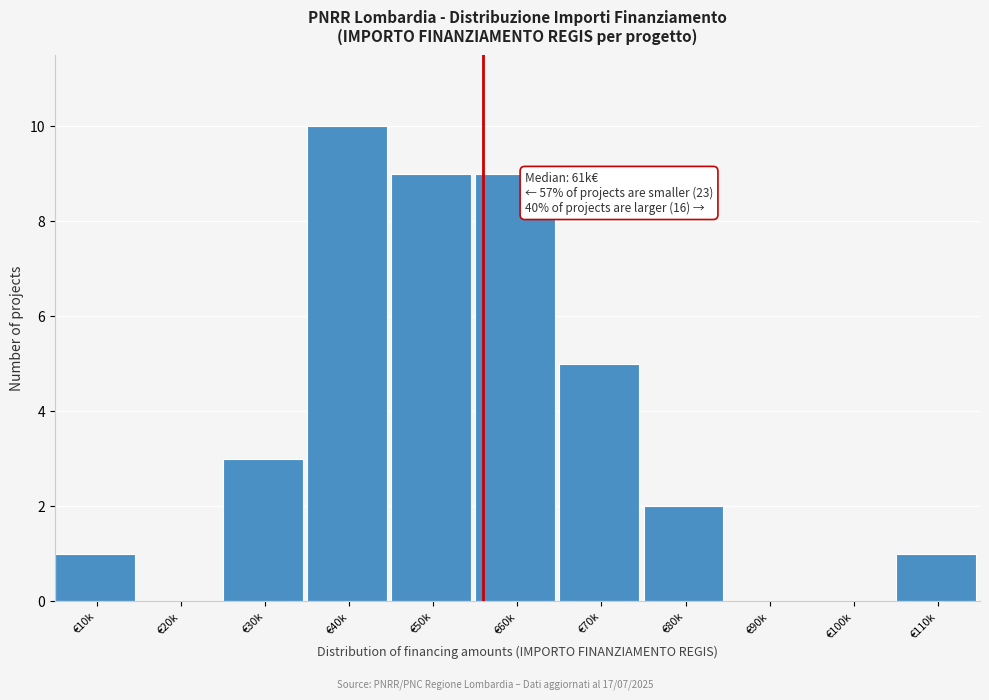

Reading right to left, what are all the values shown in this chart?

€110k=1	€100k=0	€90k=0	€80k=2	€70k=5	€60k=9	€50k=9	€40k=10	€30k=3	€20k=0	€10k=1